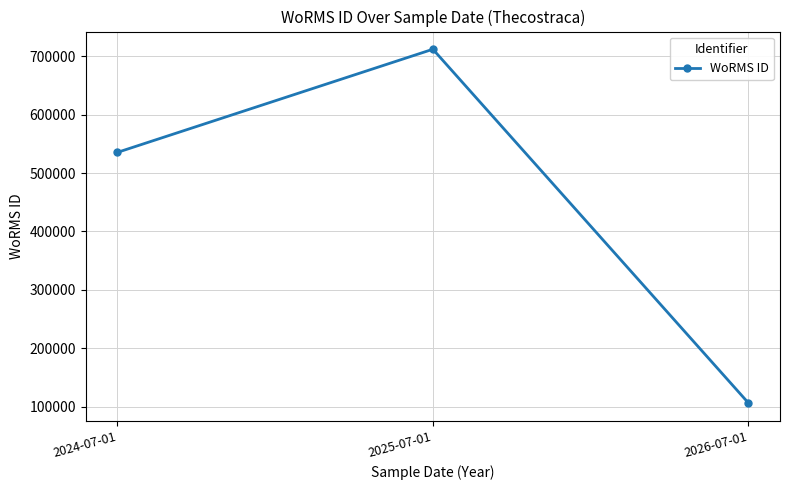

Which label corresponds to the largest value in the chart?

2025-07-01